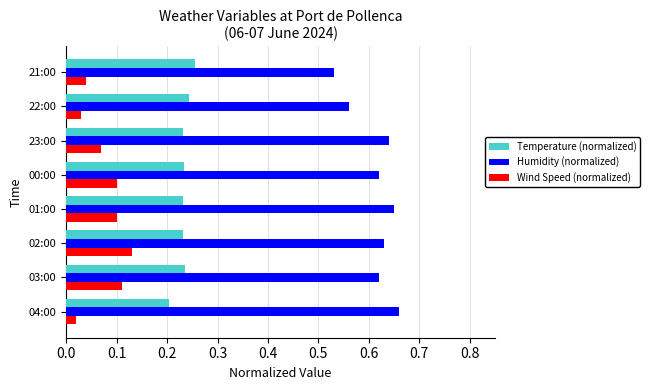

What is the total value across all series at 03:00?

1.0